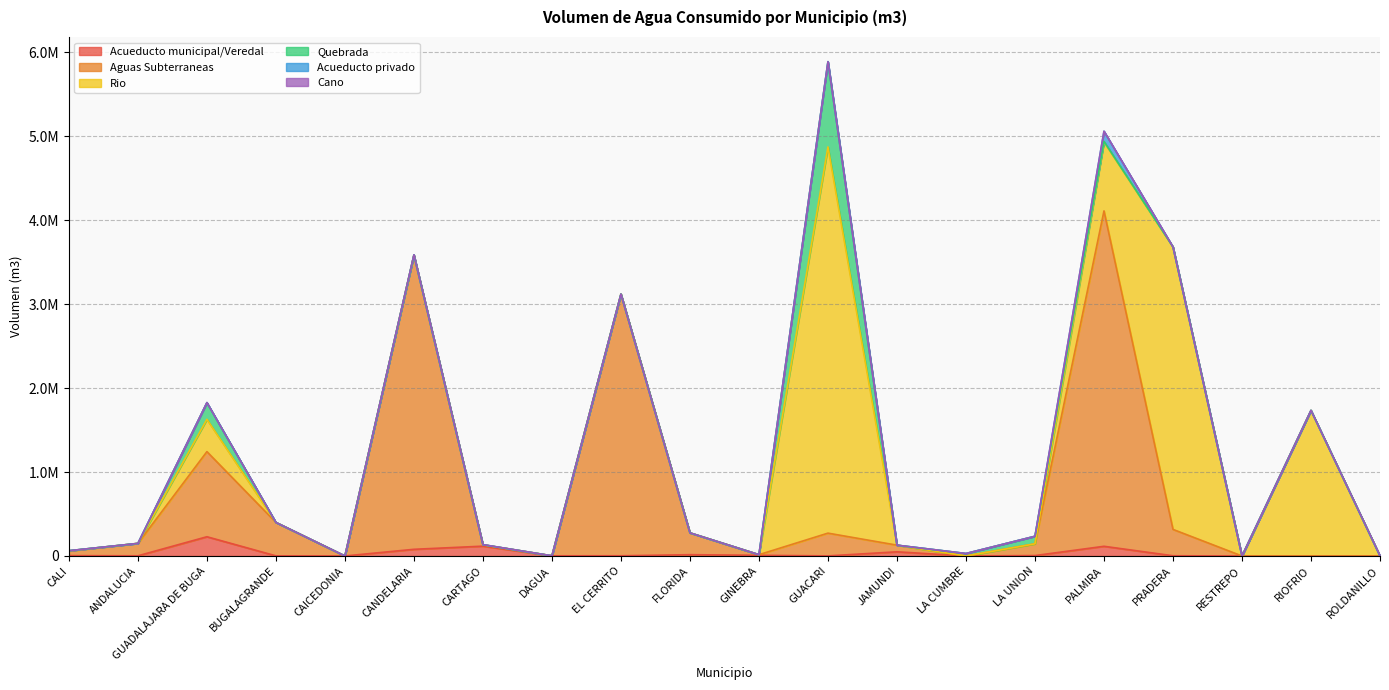

What is the sum of the Acueducto municipal/Veredal values at LA CUMBRE and DAGUA?

2175.0